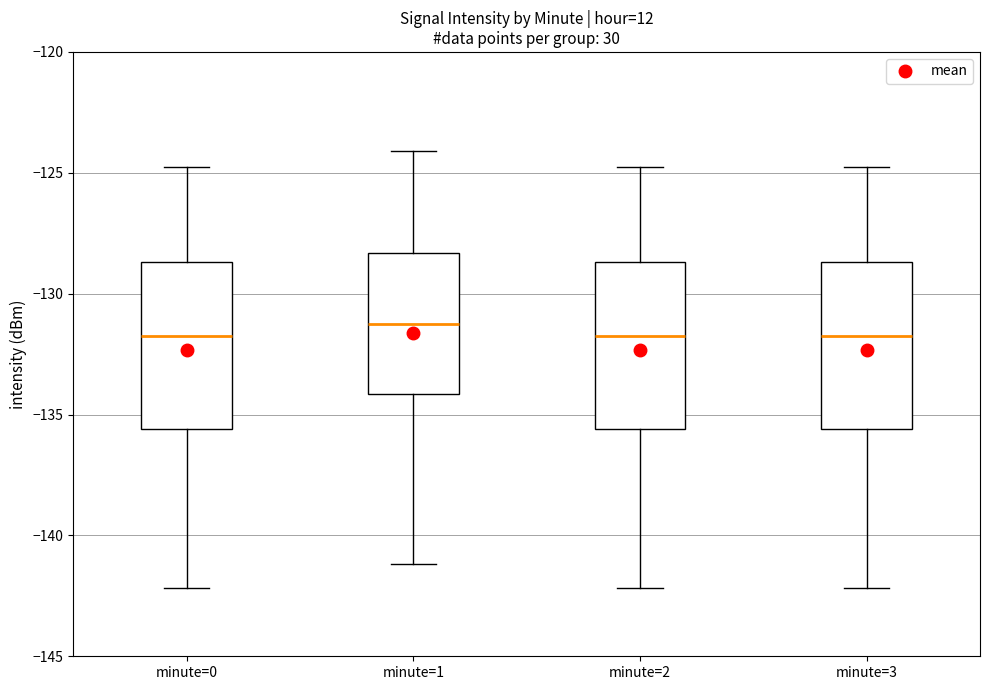

Where does the median line of the box for minute=1 sit on the y-axis? The values are not printed on the chart, so give them approximately, as read against the axis.

-131.5